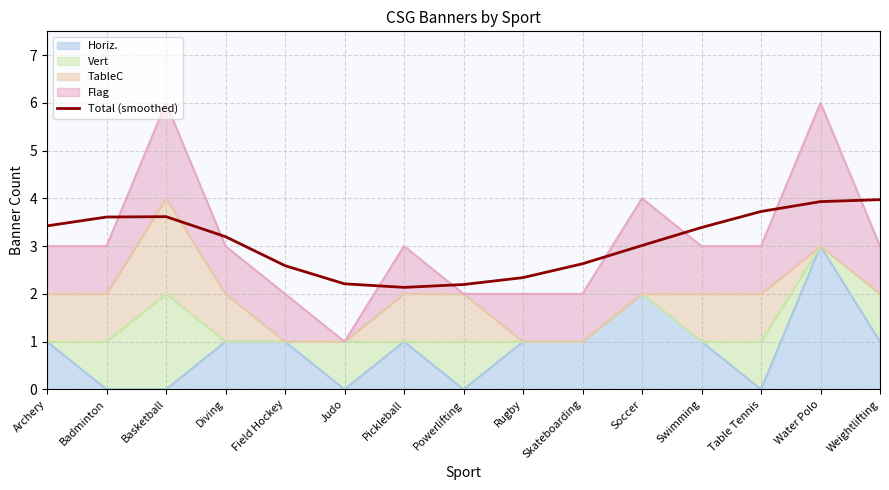

What is the approximate value at Diving?

3.2